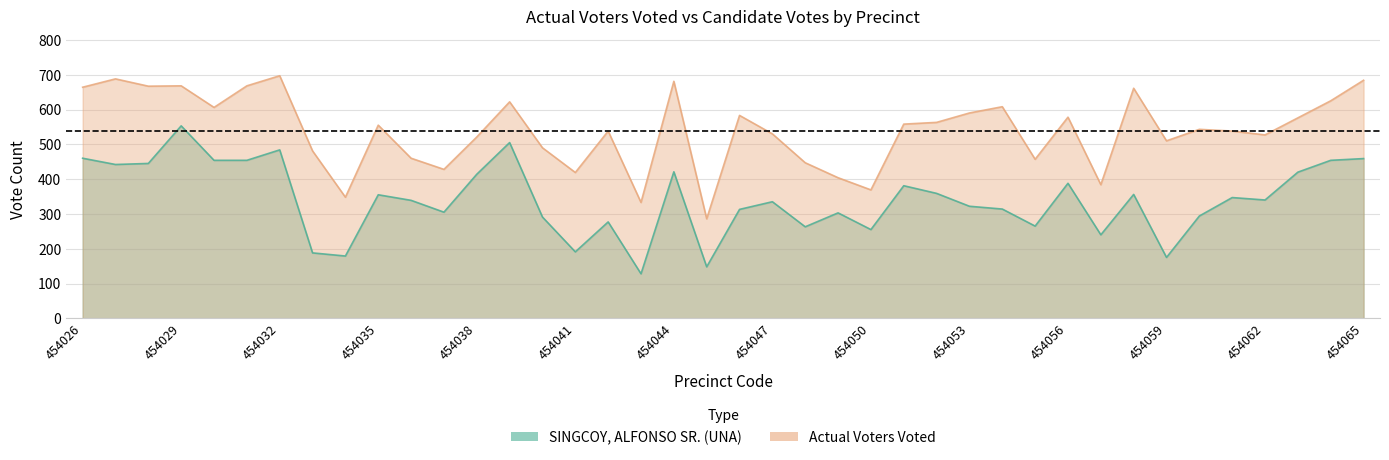

At which category does the chart reach its minimum across all series?

454043